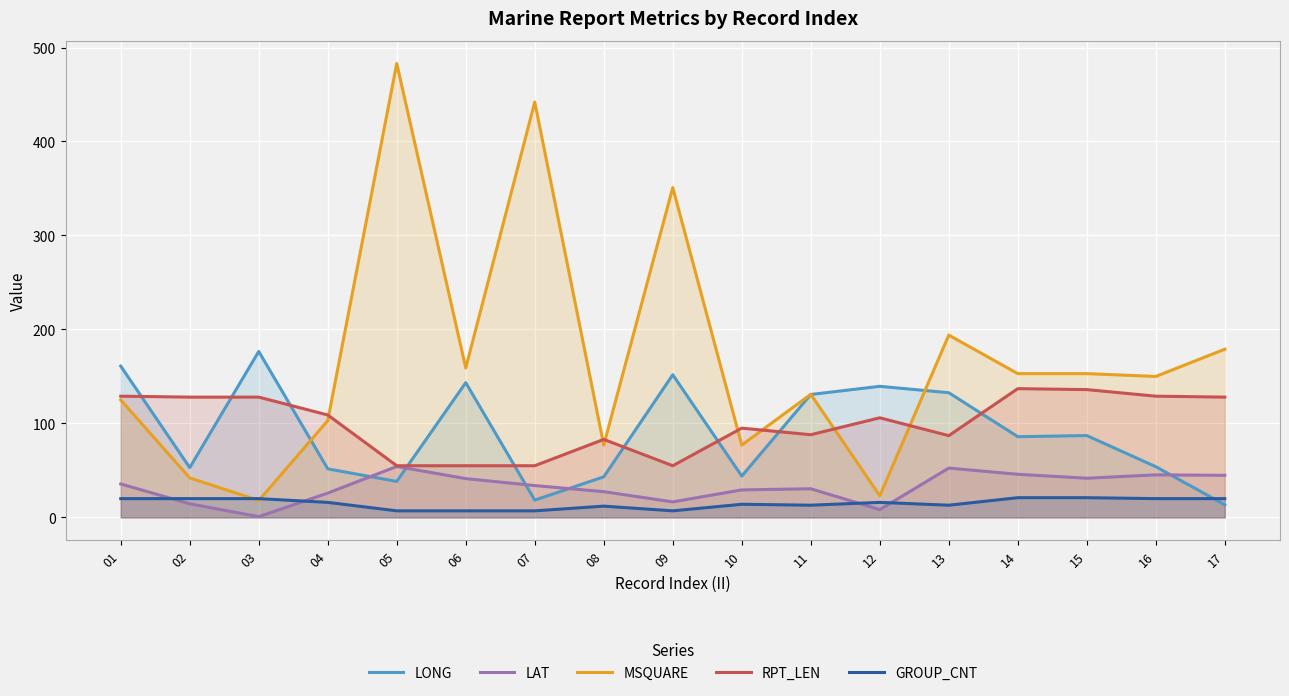

True or false: LAT and RPT_LEN intersect in this chart.

False